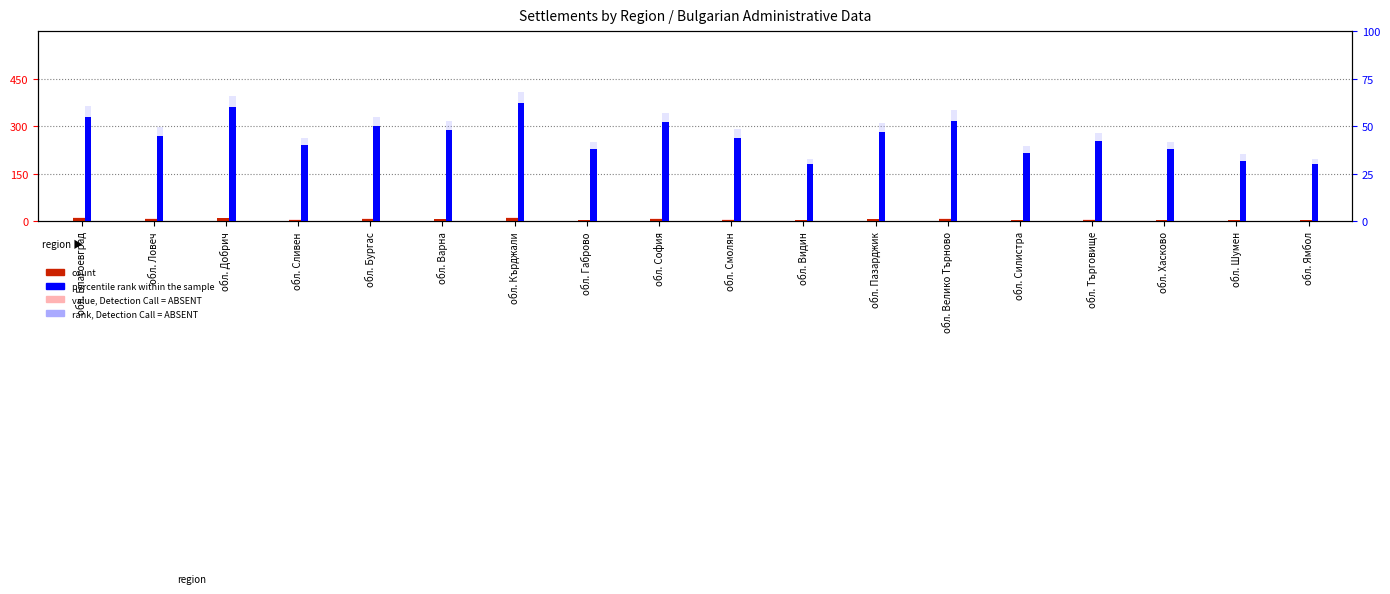

What is the difference between the second highest and second lowest values in the count series?

7.0